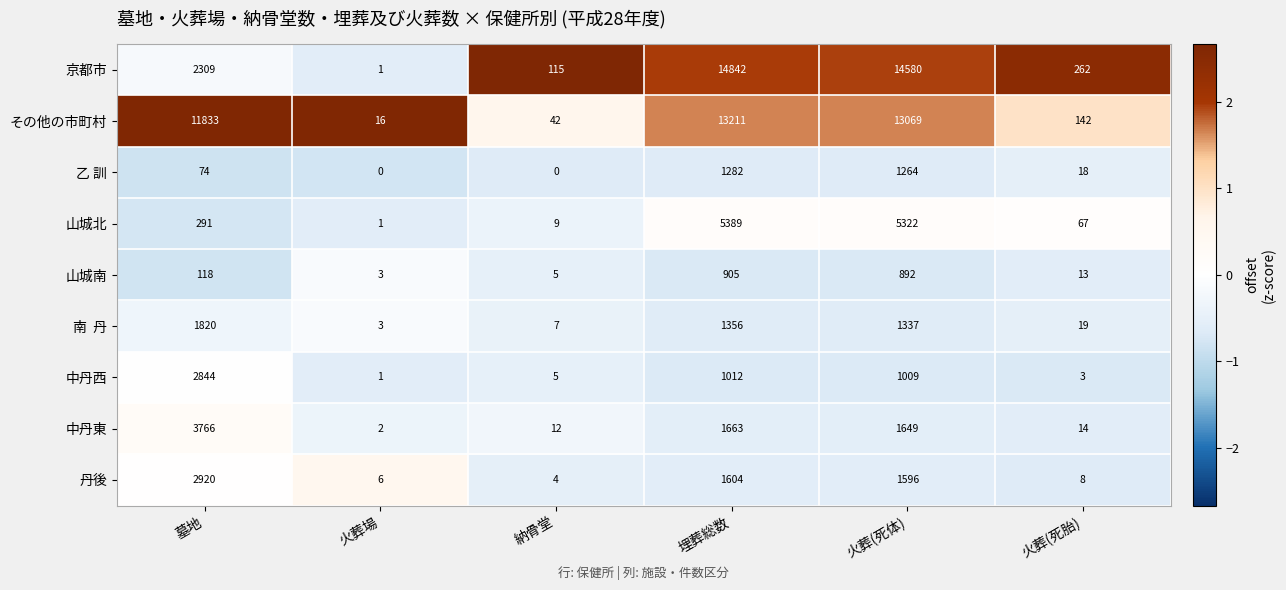

At how many categories does at least one series exceed 10869?

3